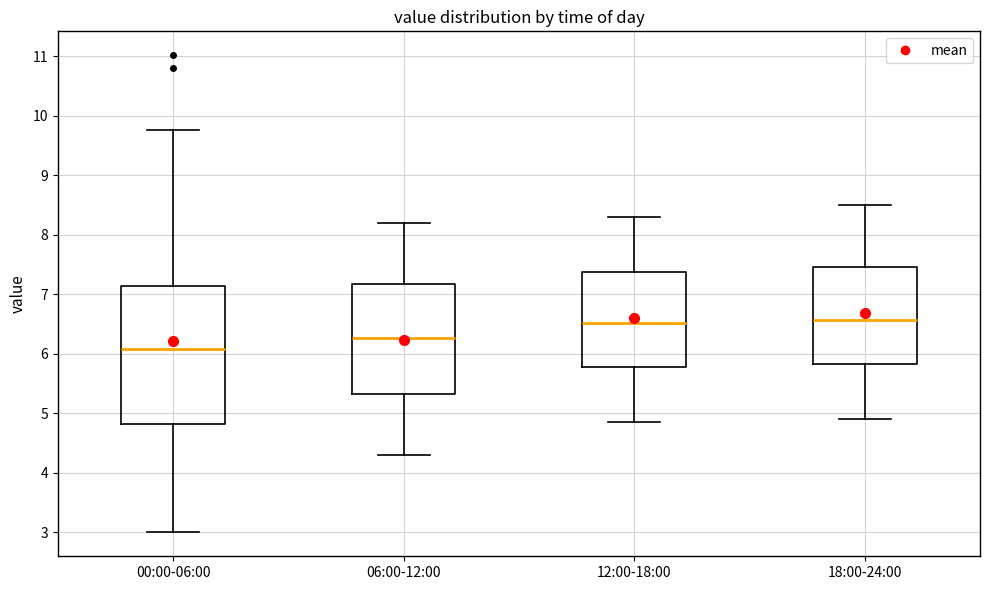

Comparing the boxes themselves (not the whiskers), which one is the tallest?

00:00-06:00